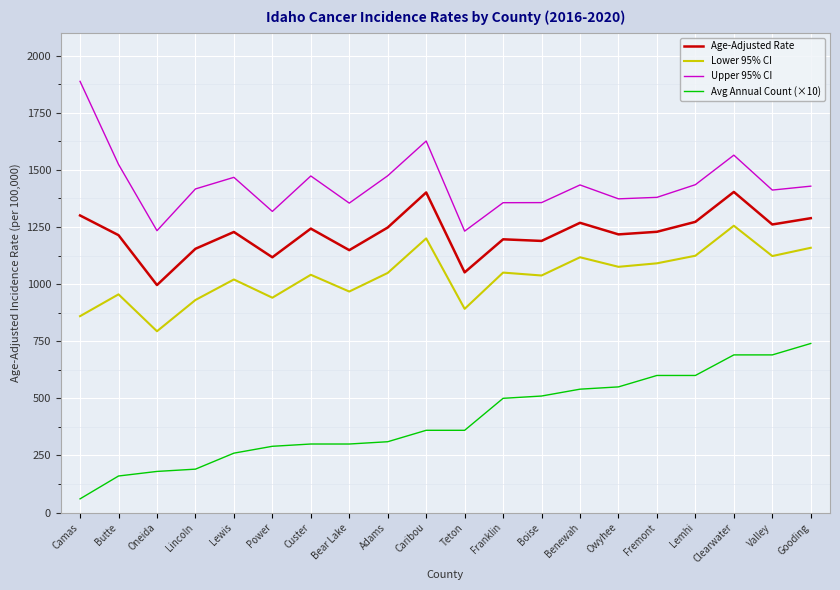

What is the approximate value of Lower 95% CI at Benewah?

1117.3